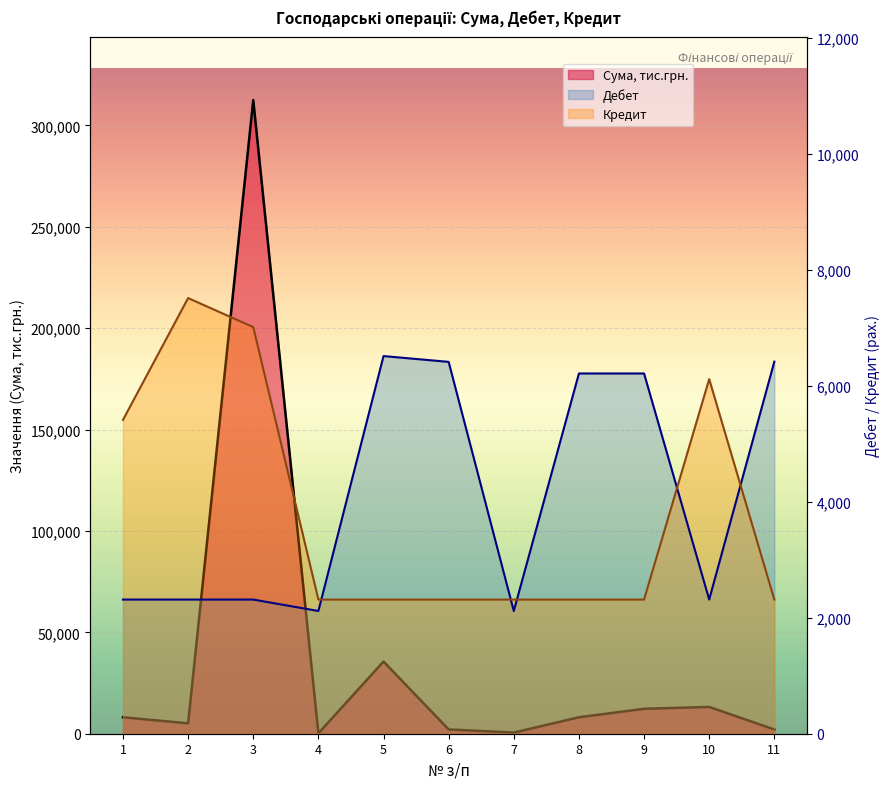

True or false: Дебет and Кредит intersect in this chart.

True